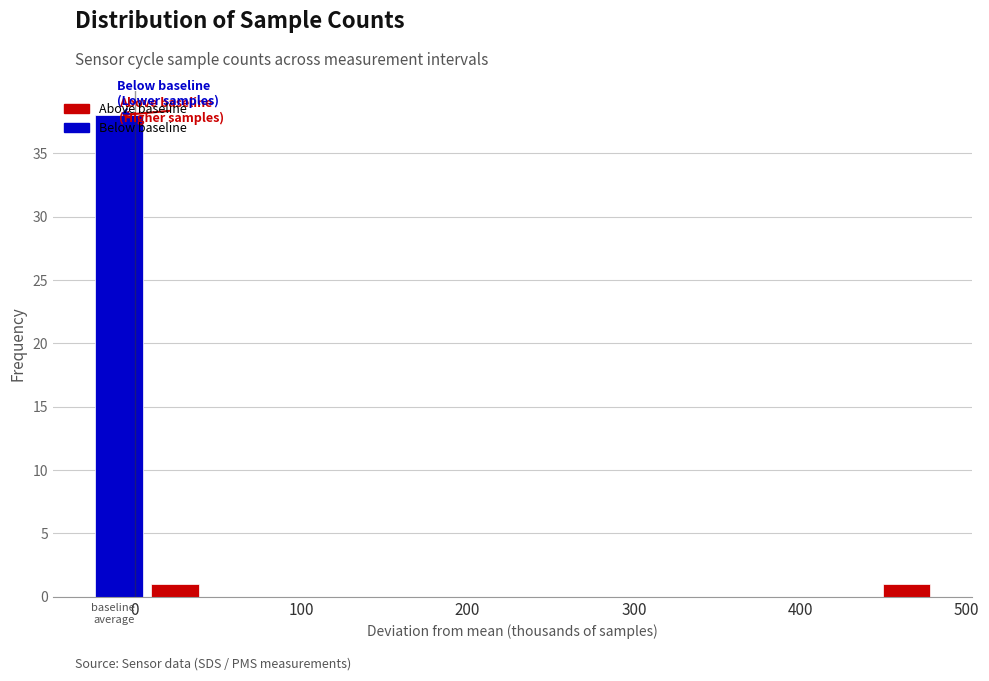

Read against the x-axis, roughly where is the centre of the tallest bar?

-10